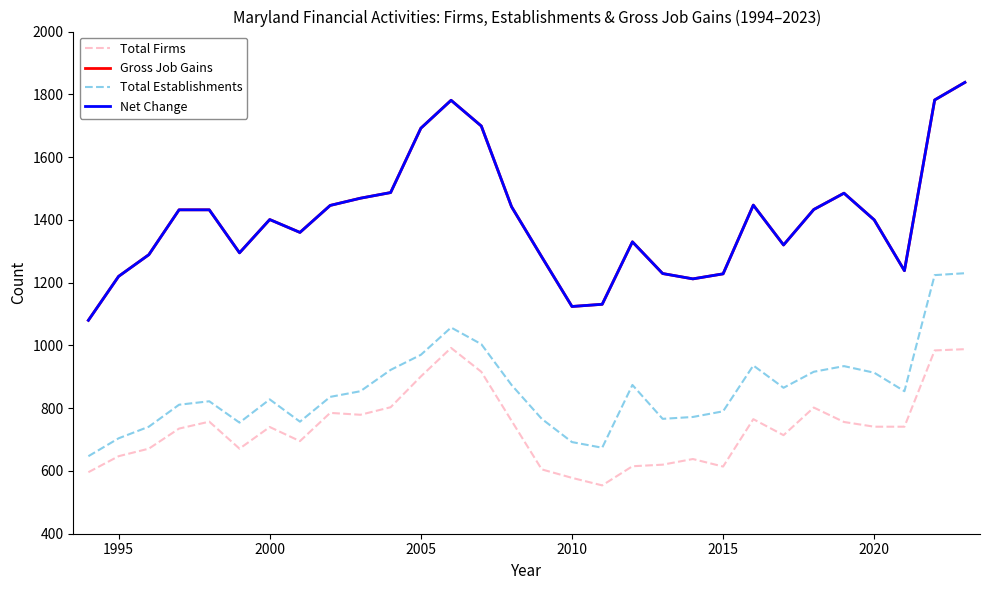

What is the difference between the second highest and minimum values in the Gross Job Gains series?

702